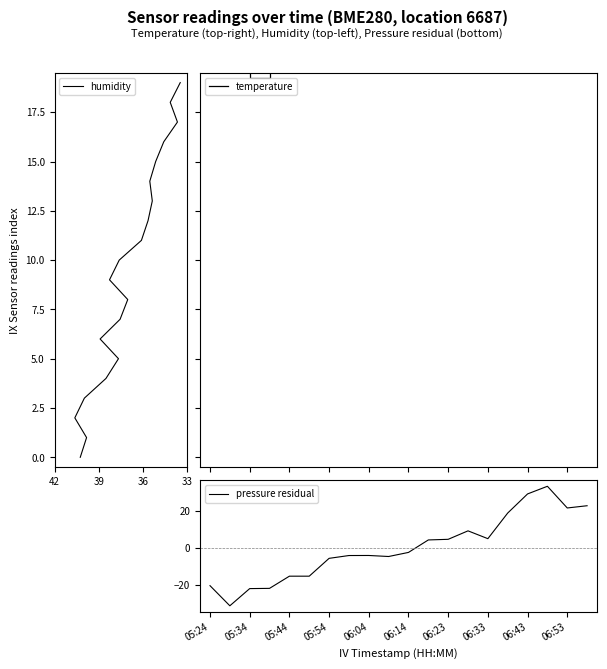

The pressure residual series shows 4.7 at 06:53. True or false?

False